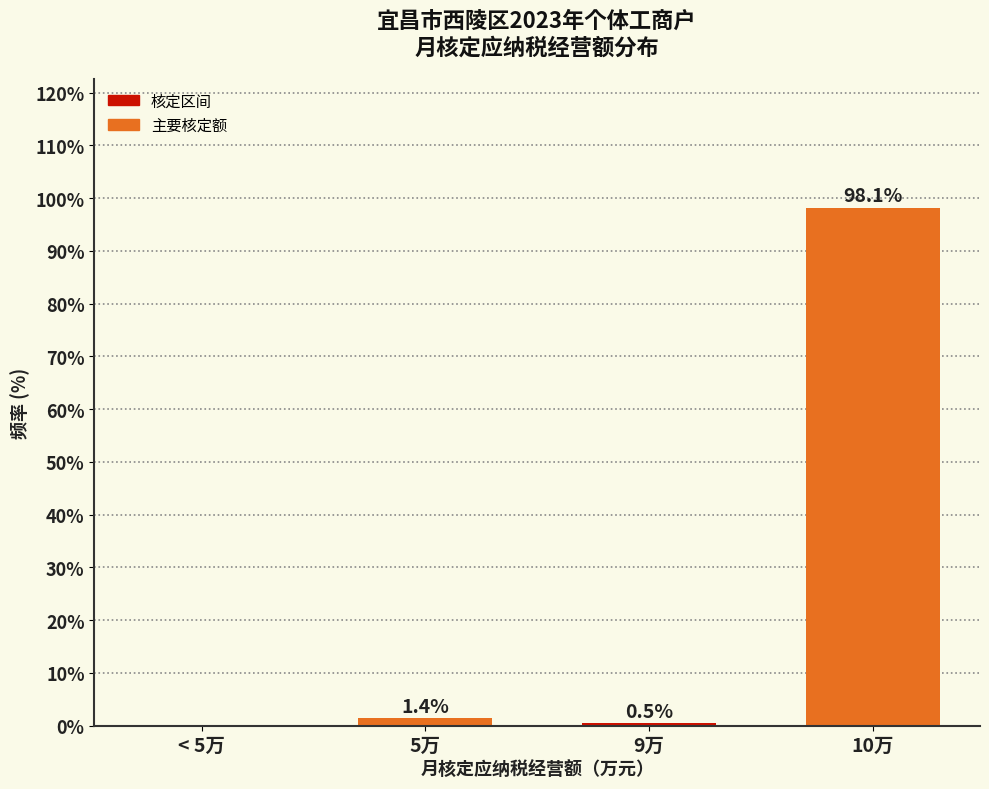

Reading left to right, extract all data points from this chart.

< 5万=0.0	5万=1.4	9万=0.5	10万=98.1